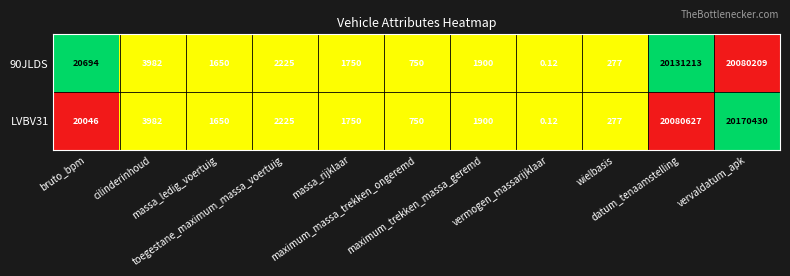

At which category is the sum across all series the highest?

vervaldatum_apk